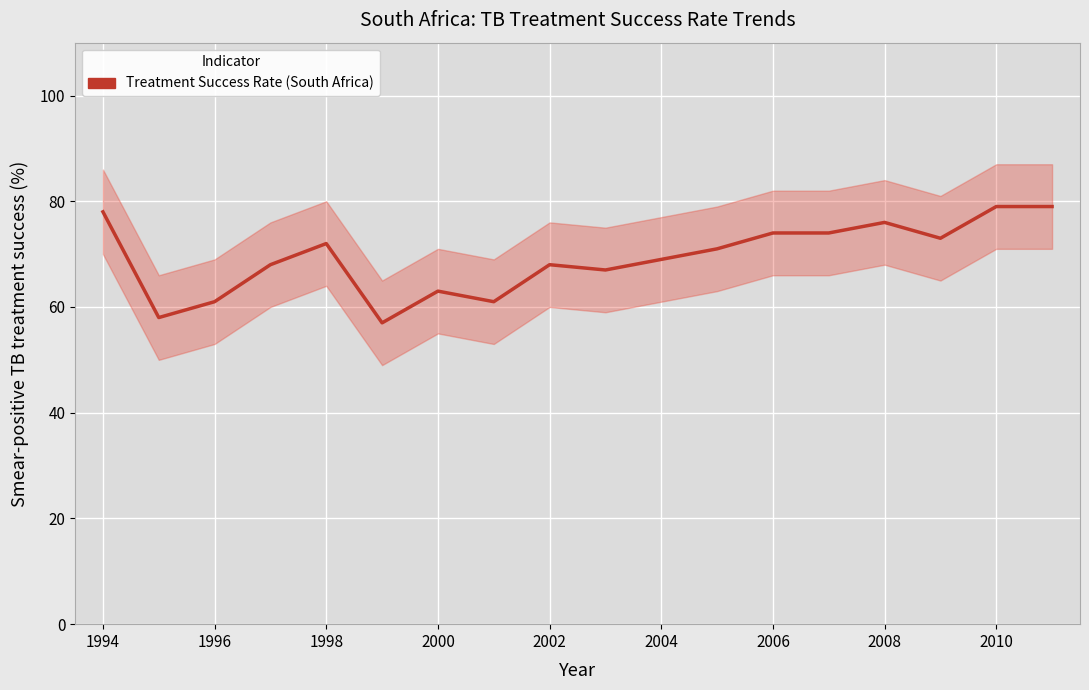

The chart shows a value of 16 at 1996. True or false?

False